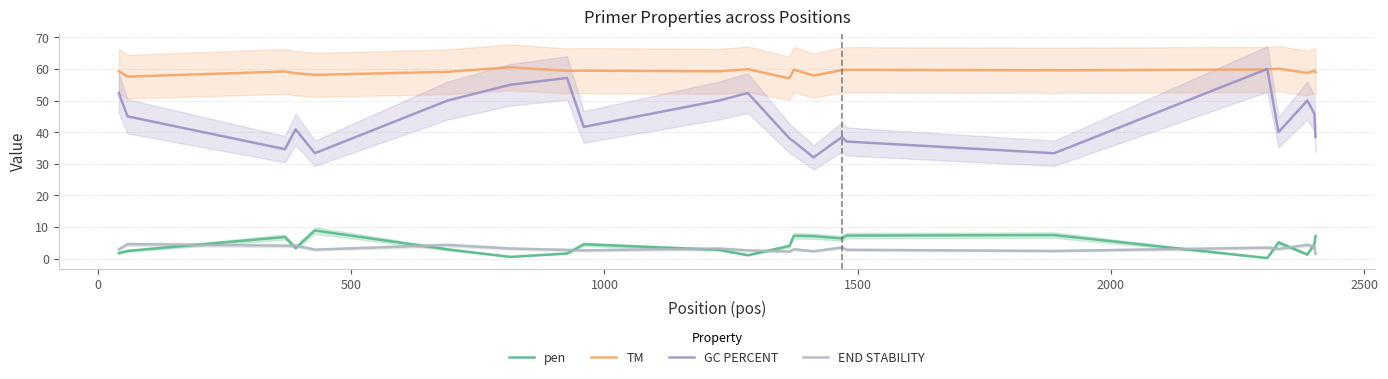

True or false: END STABILITY and TM cross at least once.

False